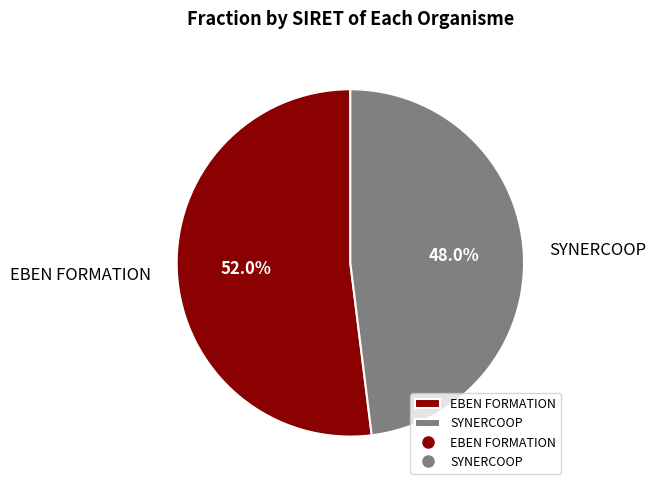

What is the total percentage of SYNERCOOP and EBEN FORMATION?

100.0%